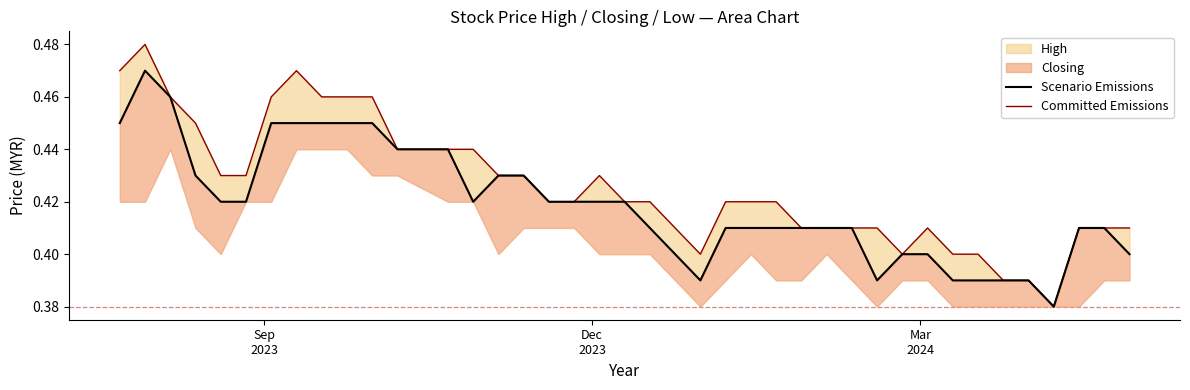

True or false: Committed Emissions has more than 1 points higher than both neighbors.

True